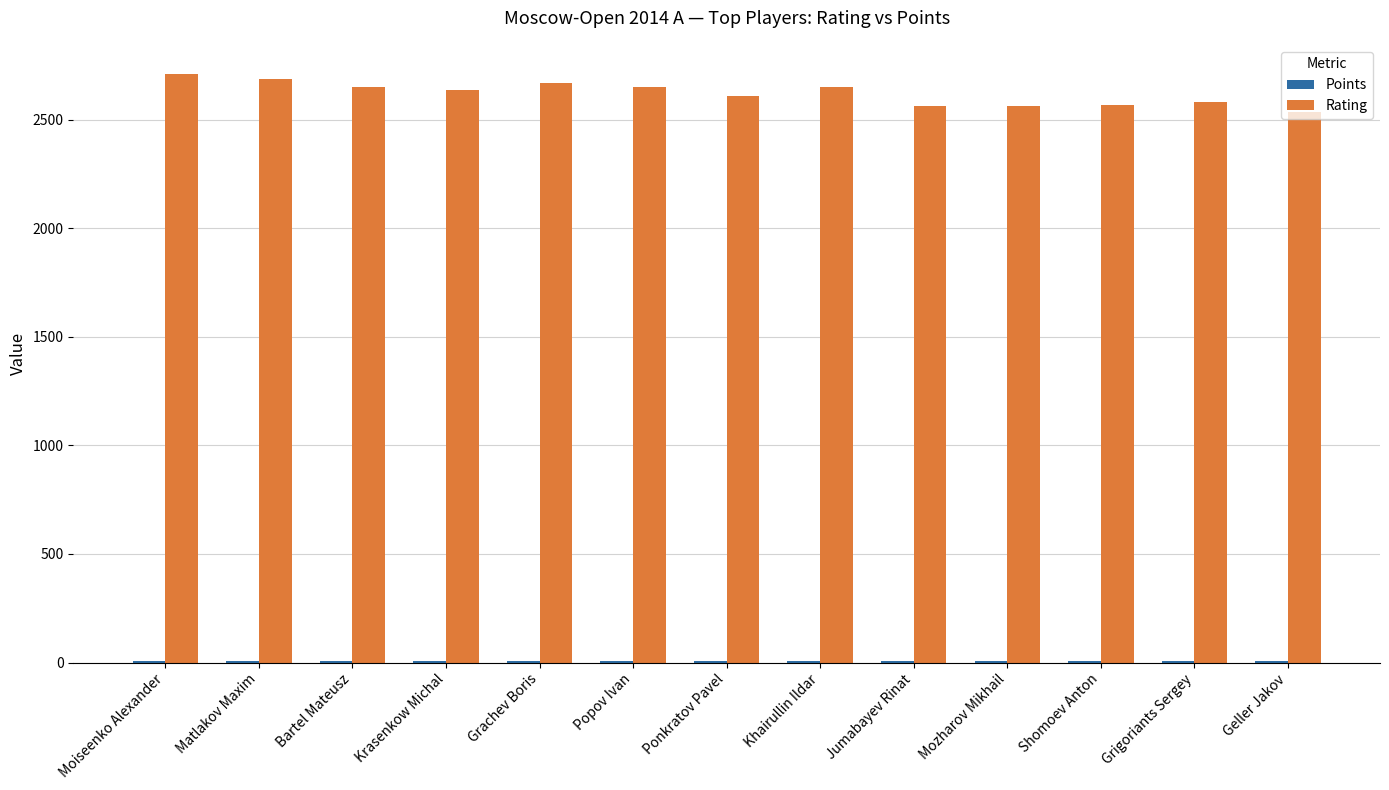

What is the maximum value shown in the chart?

2710.0